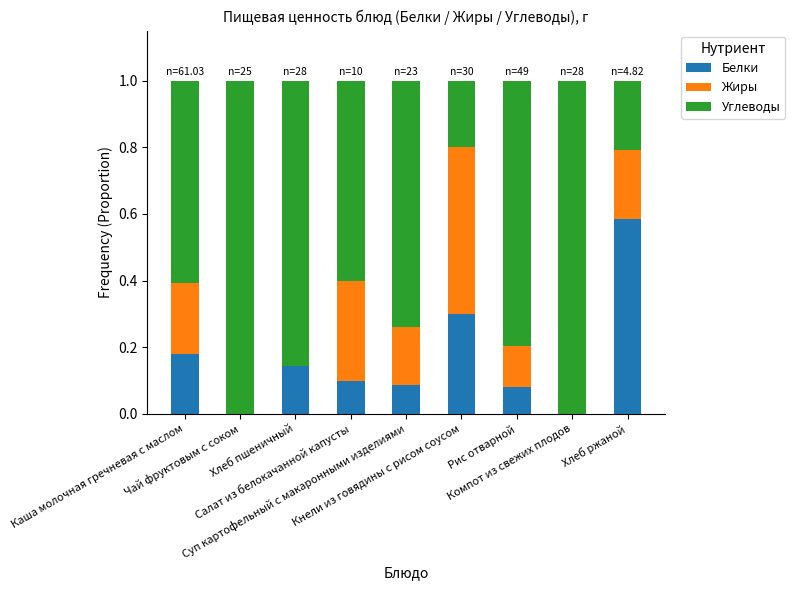

What is the sum of all Белки values?

1.5